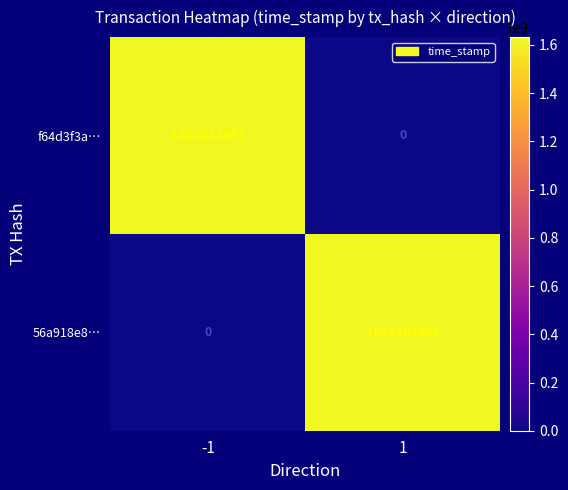

True or false: 56a918e8… has a value of 657433965 at 1.

False